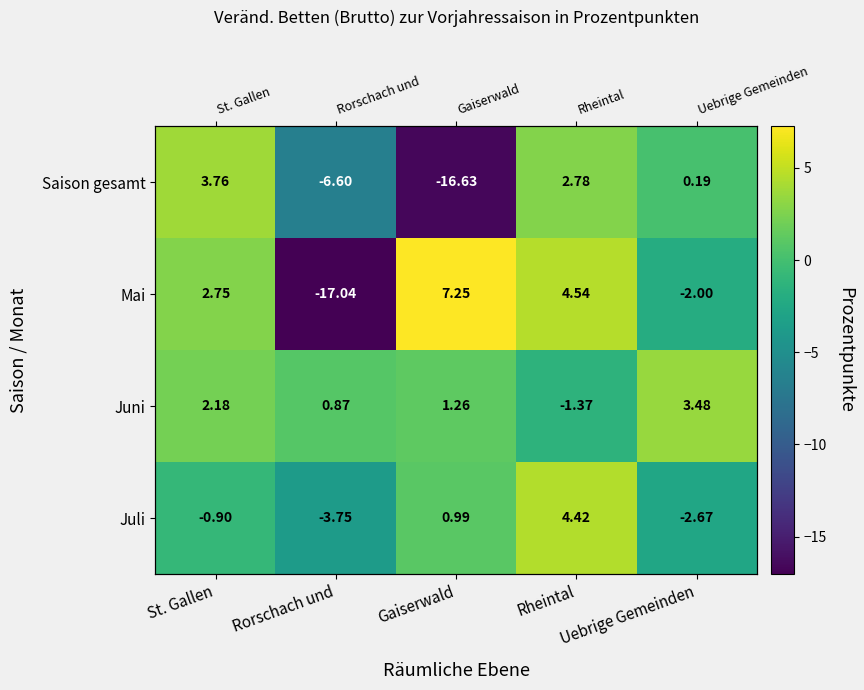

True or false: Mai has a value of 0.7 at St. Gallen.

False